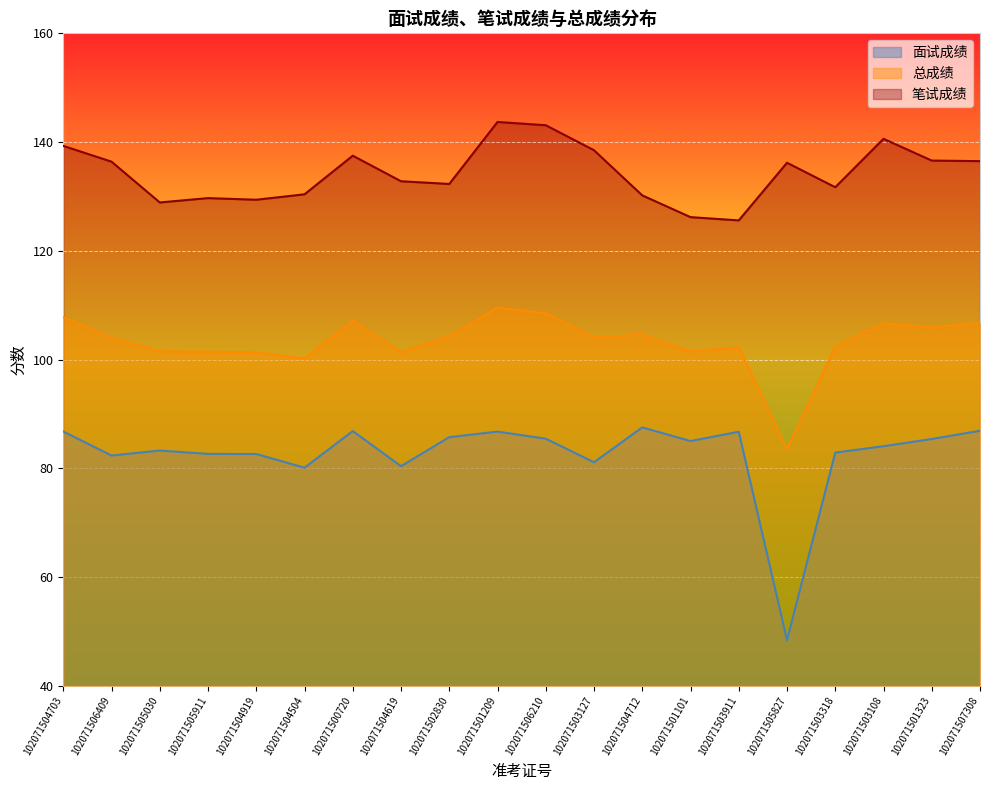

How many distinct data groups are displayed?

3